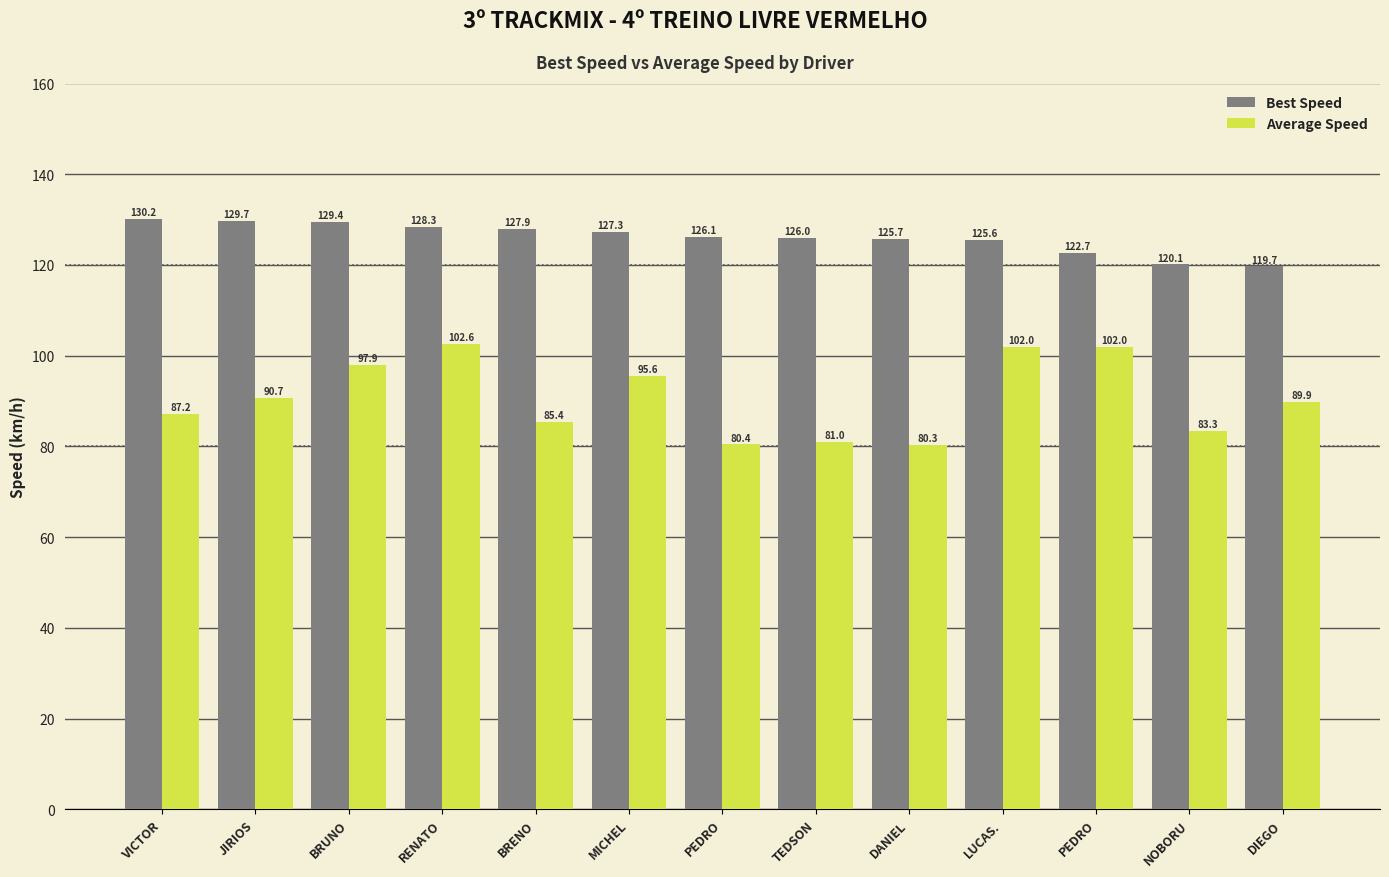

What are all the series names shown in the legend?

Best Speed, Average Speed